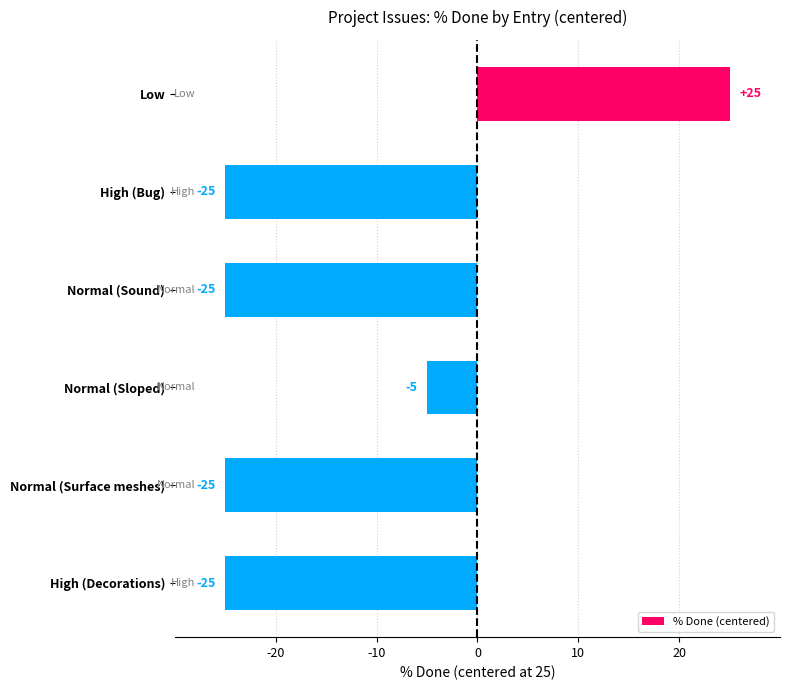

How many bars are there in total?

6